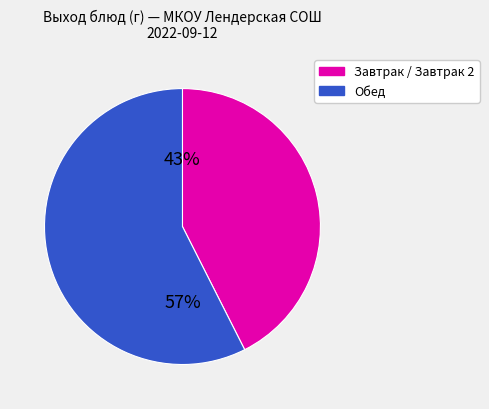

How many segments does this pie chart have?

2